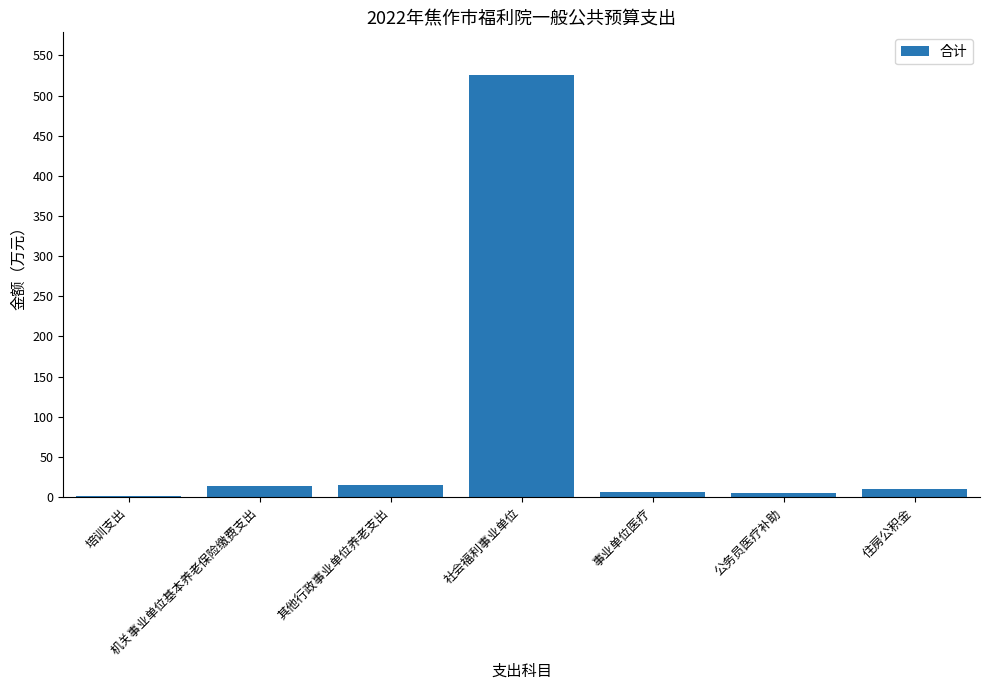

The chart shows a value of 14.2 at 机关事业单位基本养老保险缴费支出. True or false?

True